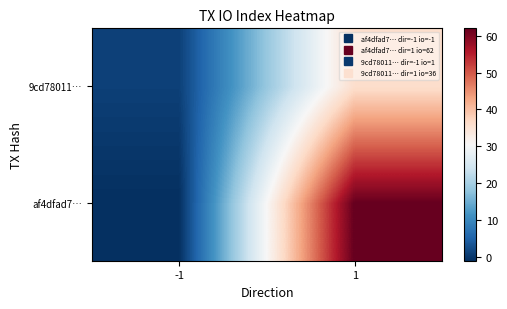

How many data points does each series have?

2